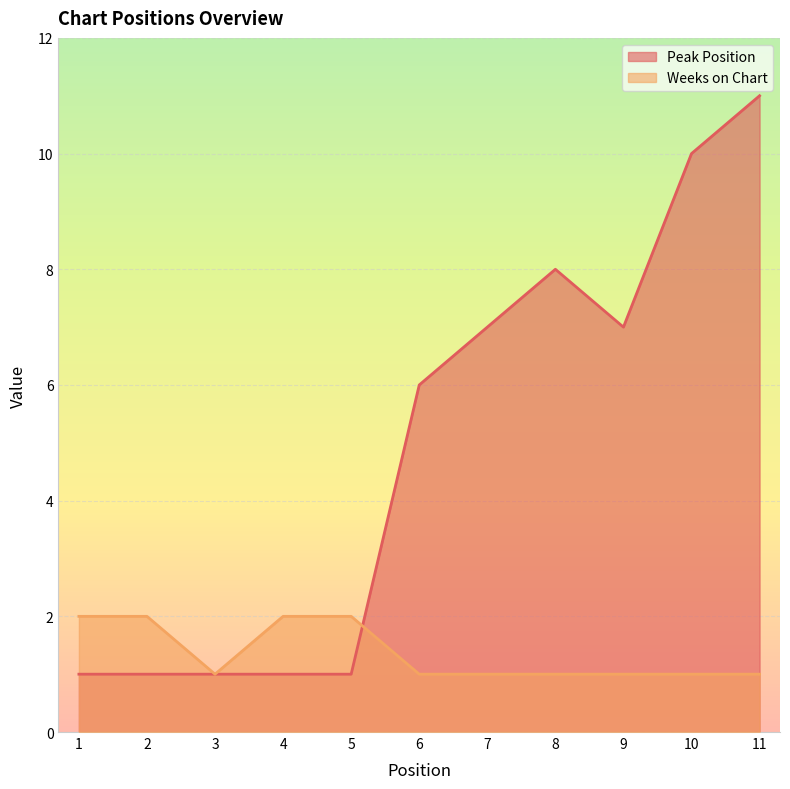

True or false: Peak Position has a value of 7 at 9.

True